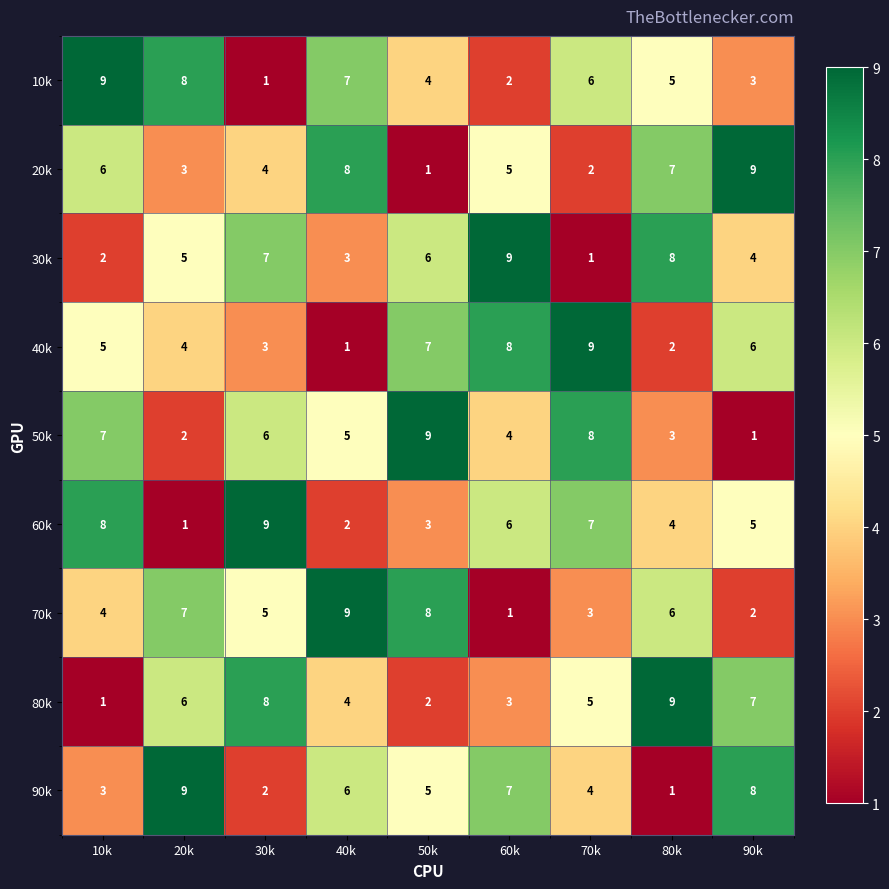

Count the number of categories in the chart.

9